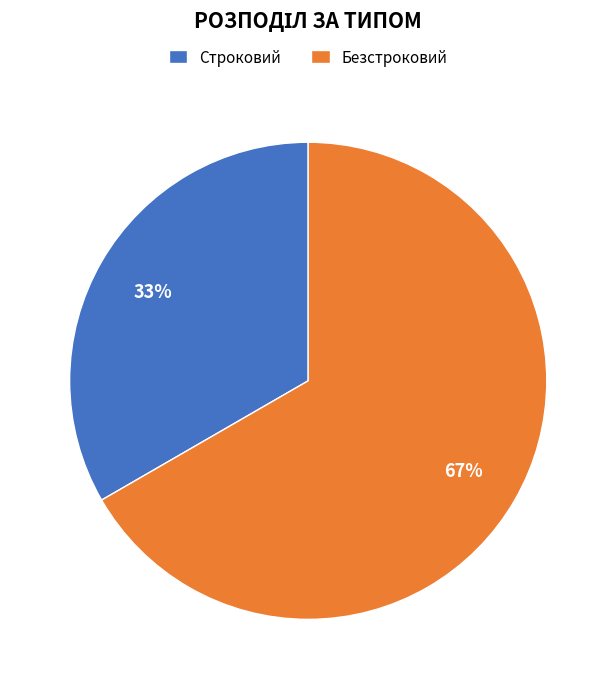

Is it true that Безстроковий is 58% of the pie?

False